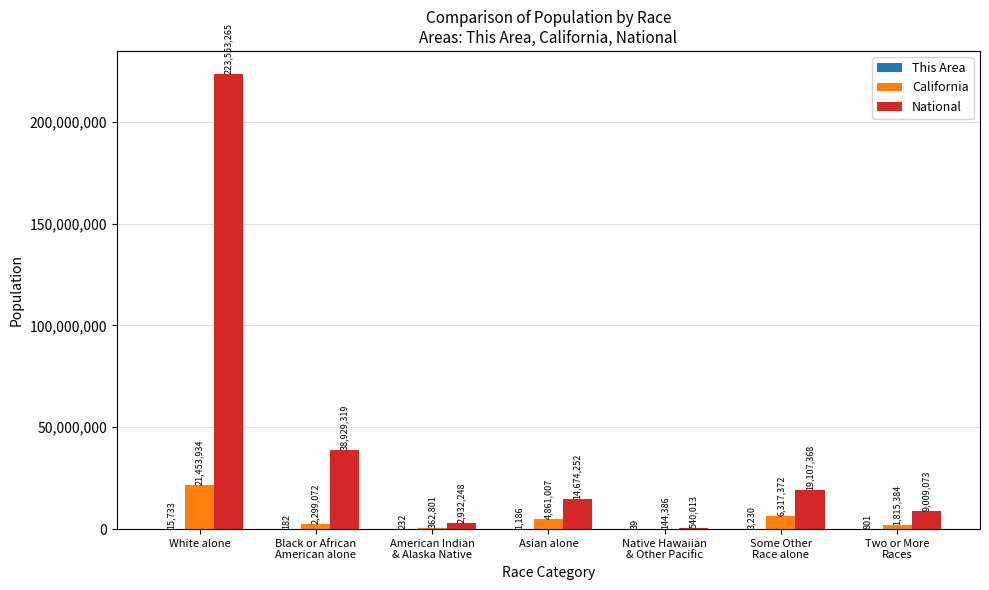

How many groups of bars are there?

7